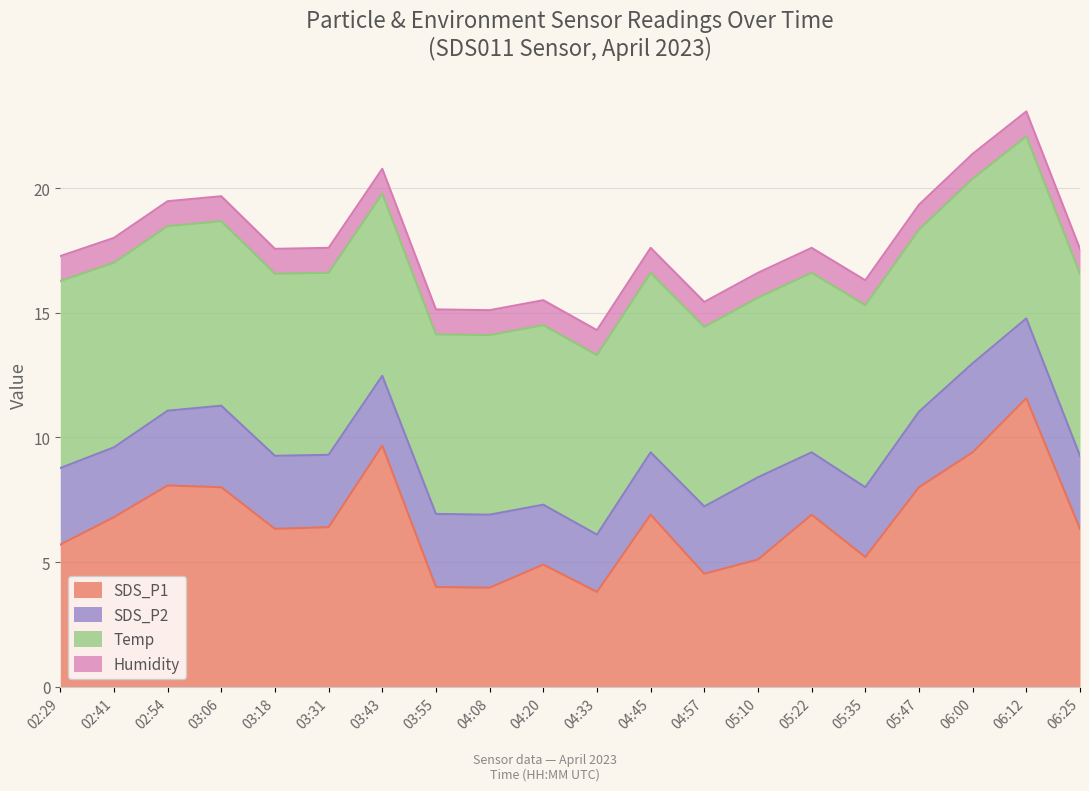

Which series has the largest total across all categories?

Temp